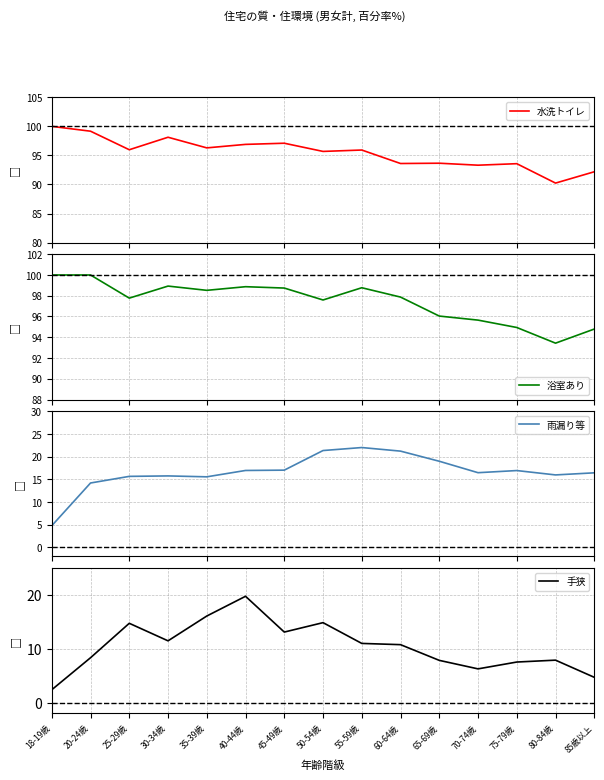

What is the sum of the 浴室あり values at 85歳以上 and 40-44歳?

193.7